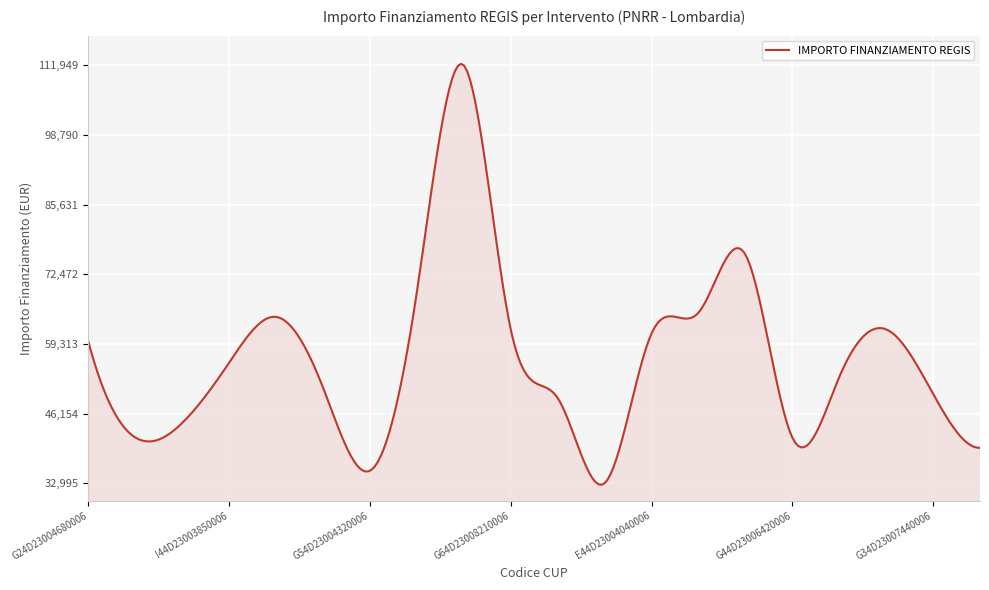

What is the maximum value shown in the chart?

112215.9